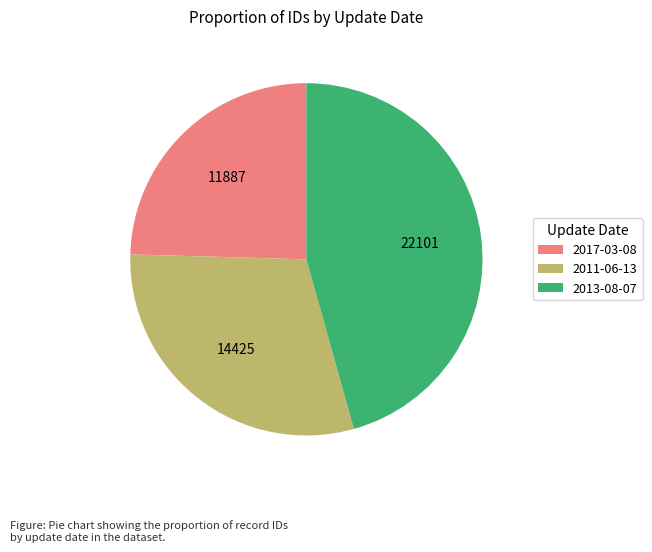

Is it true that 2011-06-13 is 30% of the pie?

True